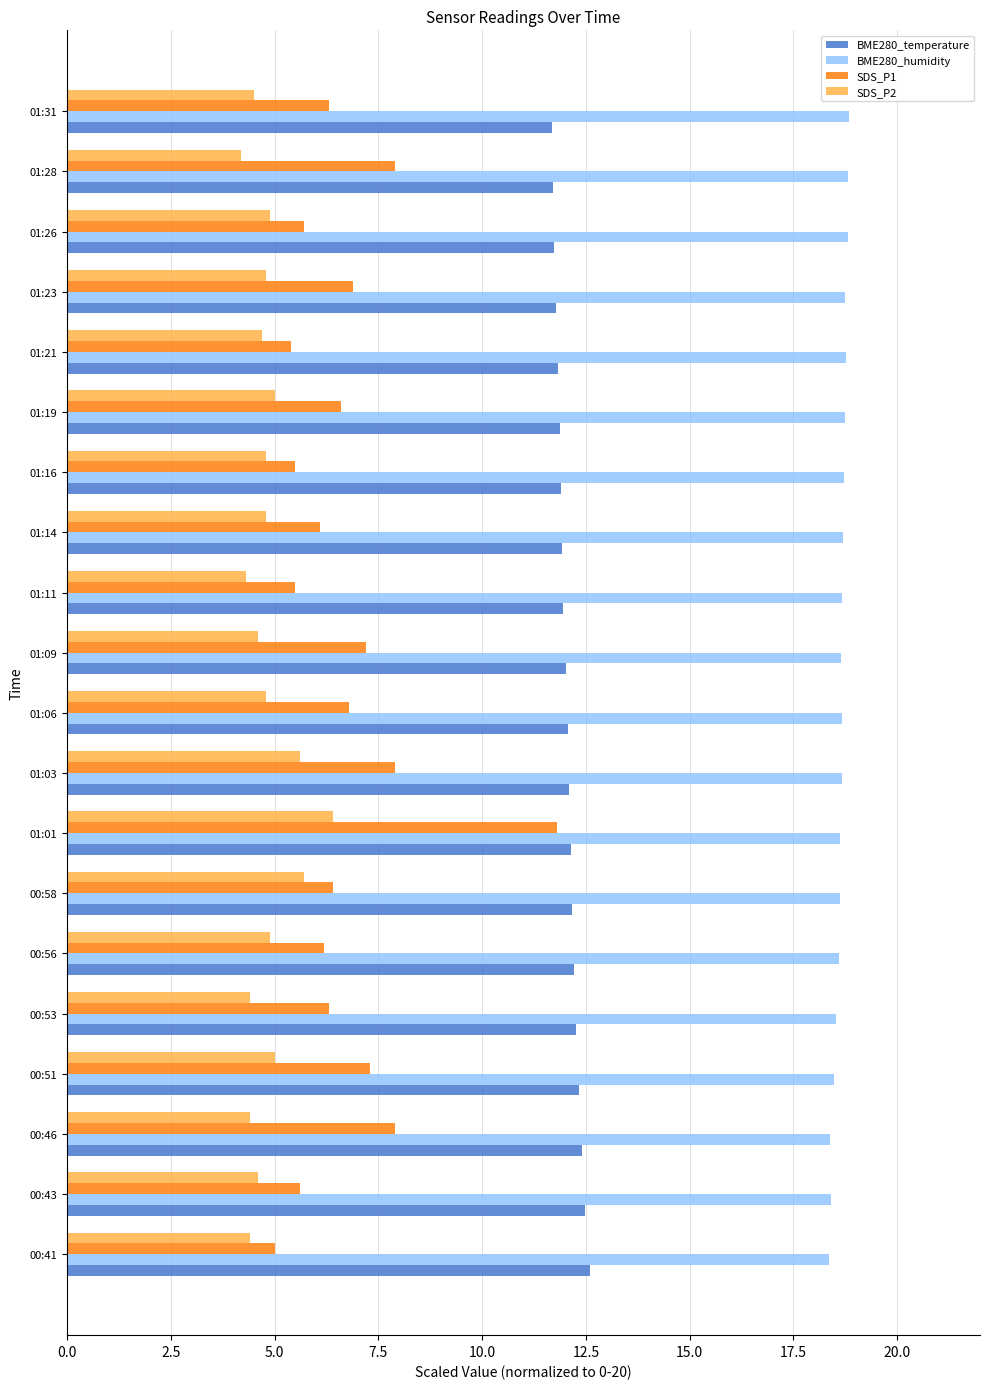

What is the average value of the SDS_P1 series?

6.7